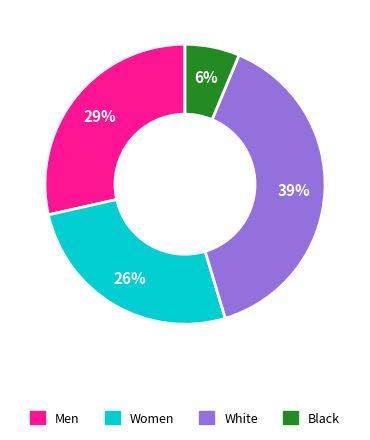

Is there a majority slice in this chart?

No